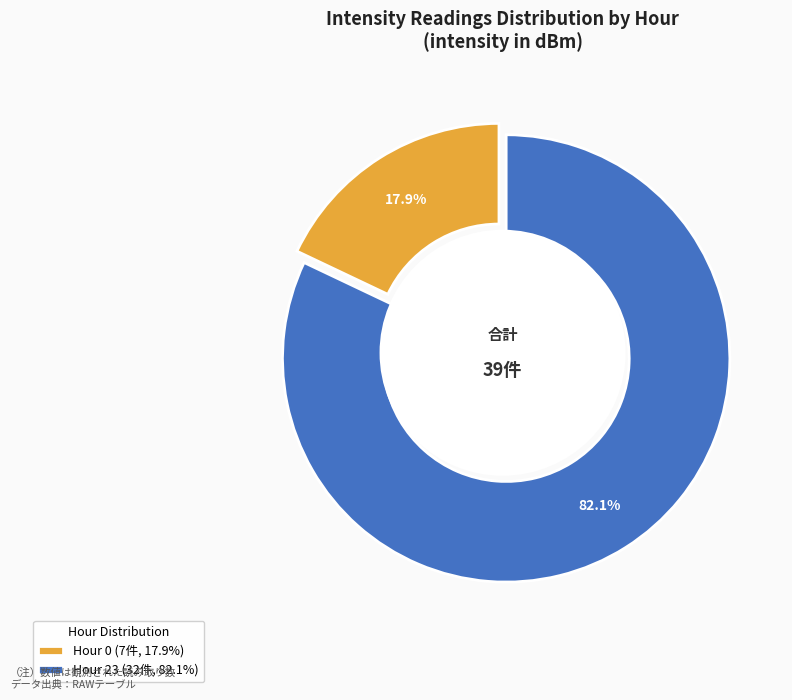

How many segments does this pie chart have?

2